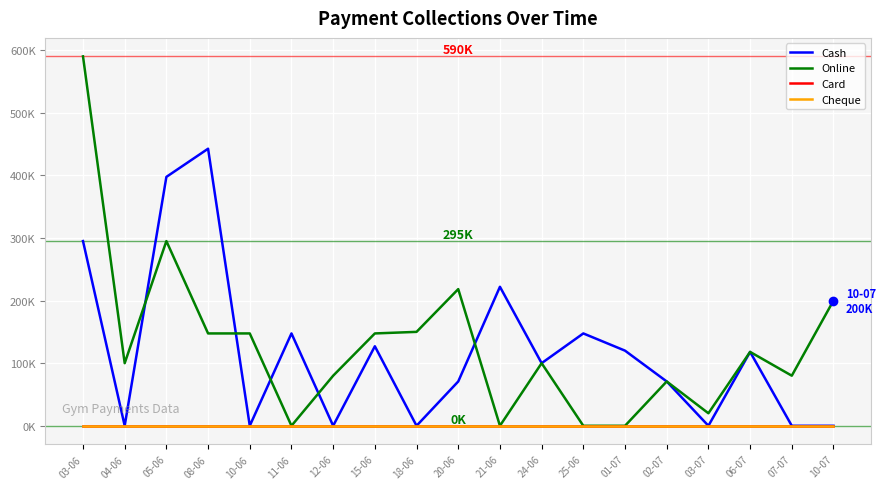

At 21-06, list the series in order from smallest to largest.

Online, Card, Cheque, Cash